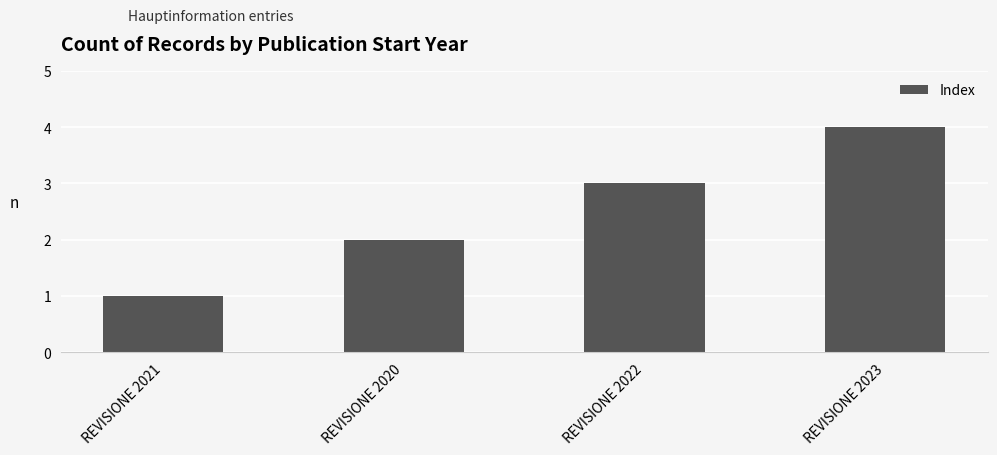

Between REVISIONE 2021 and REVISIONE 2022, which is larger?

REVISIONE 2022